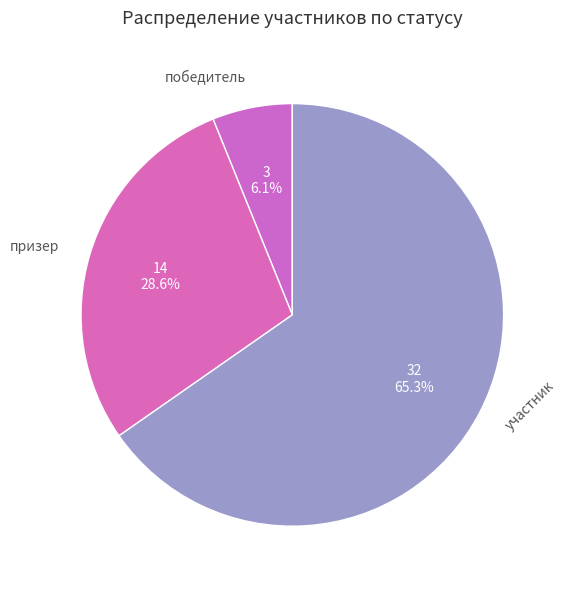

Which slice represents more than half of the pie?

участник